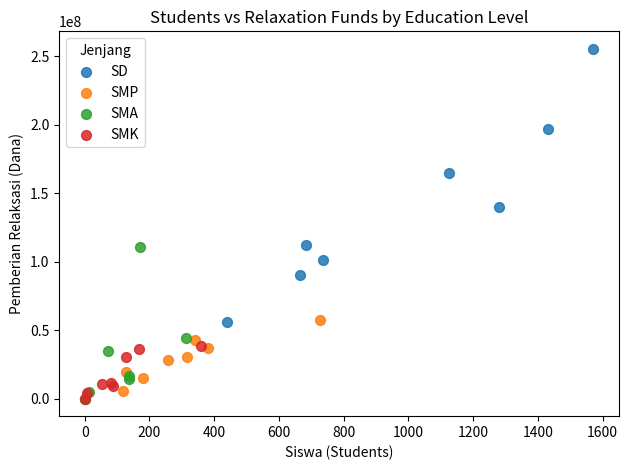

Which series has the widest spread of Y values?

SD